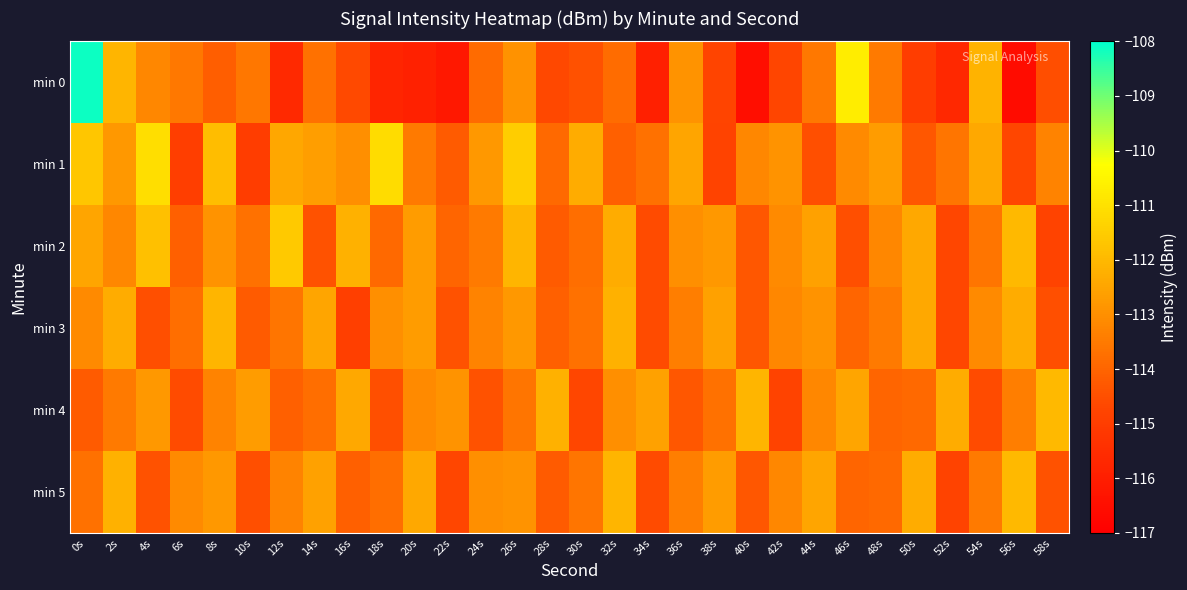

What is the difference between the highest and lowest values at 44s?

2.0